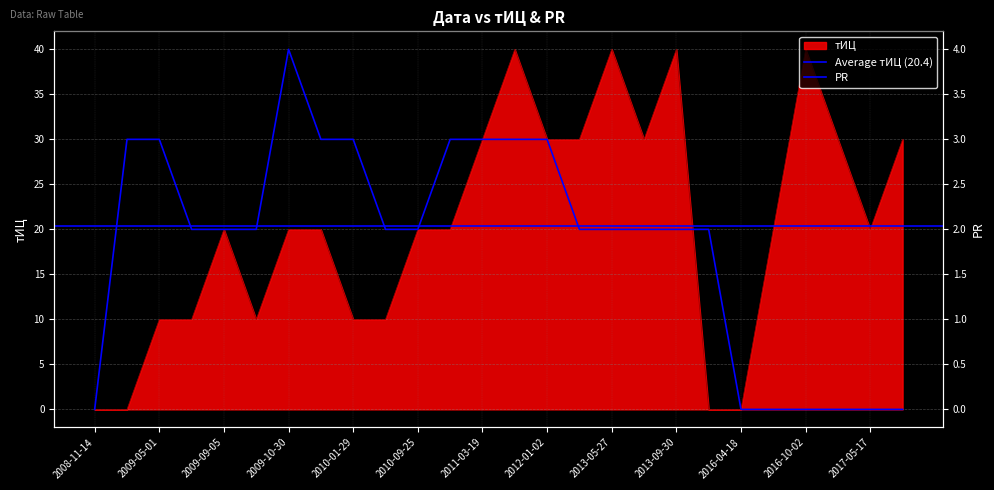

At which category is the sum across all series the highest?

2011-11-06